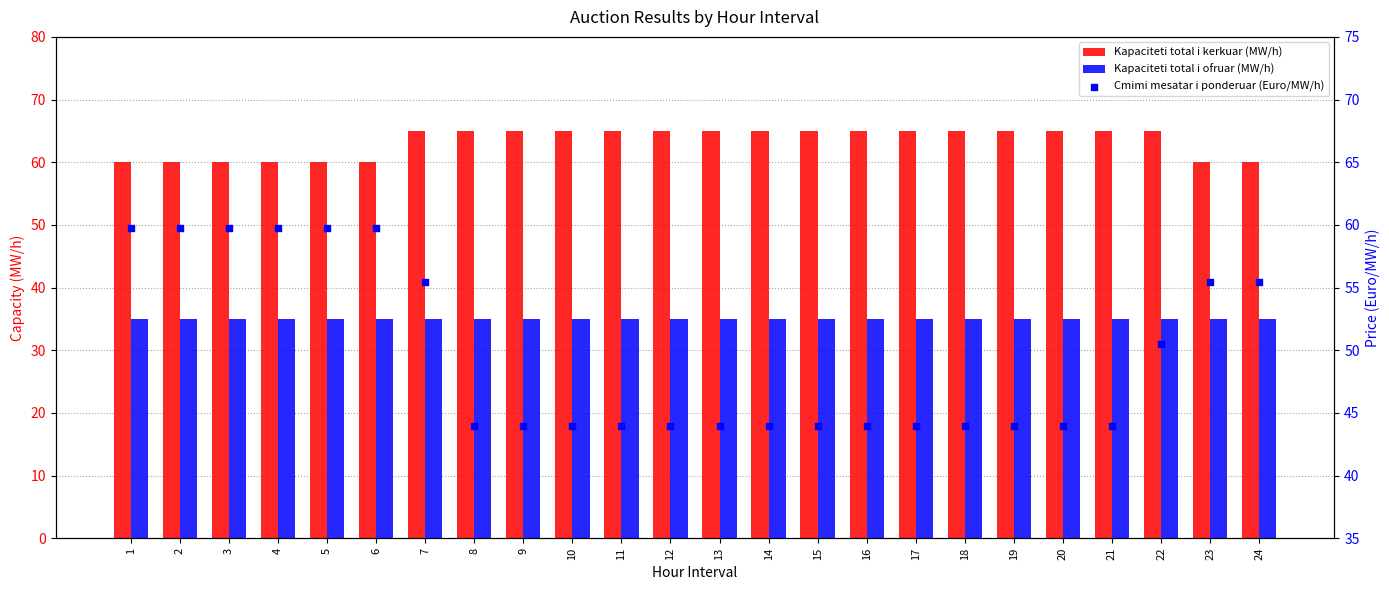

Is the value of Cmimi mesatar i ponderuar (Euro/MW/h) at 19 greater than the value of Kapaciteti total i ofruar (MW/h) at 3?

Yes